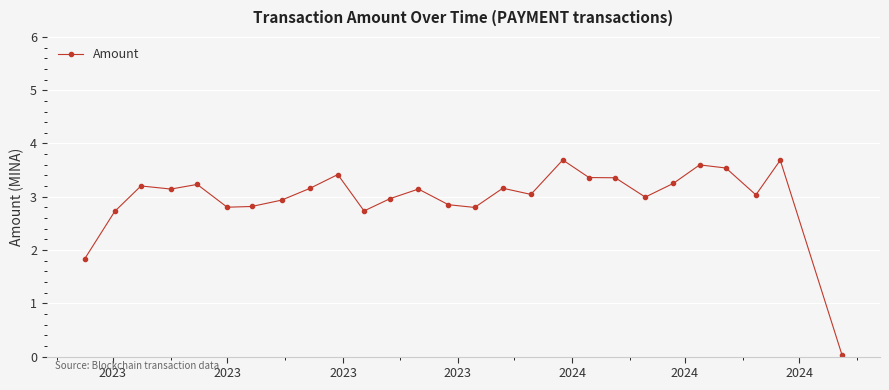

What is the value of the 14th point from the left?

2.9